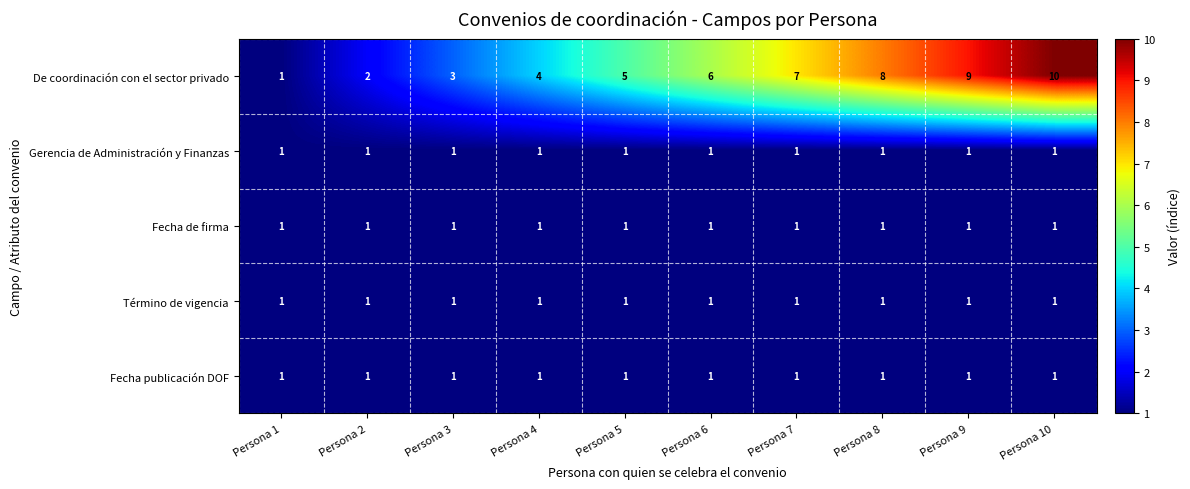

What is the maximum value shown in the chart?

10